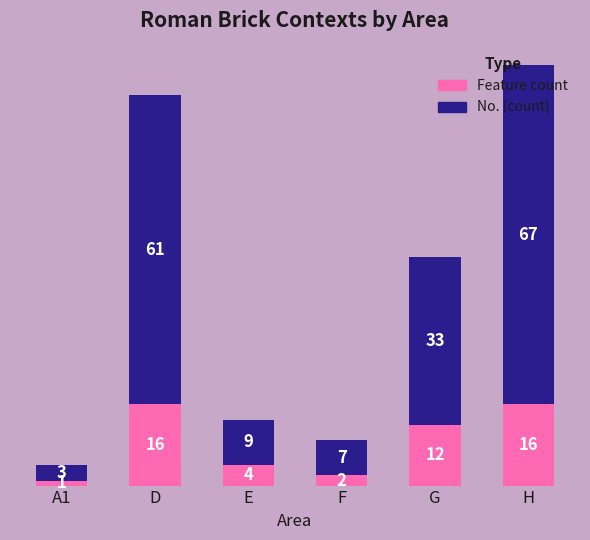

At which label is Feature count closest to 8?

E